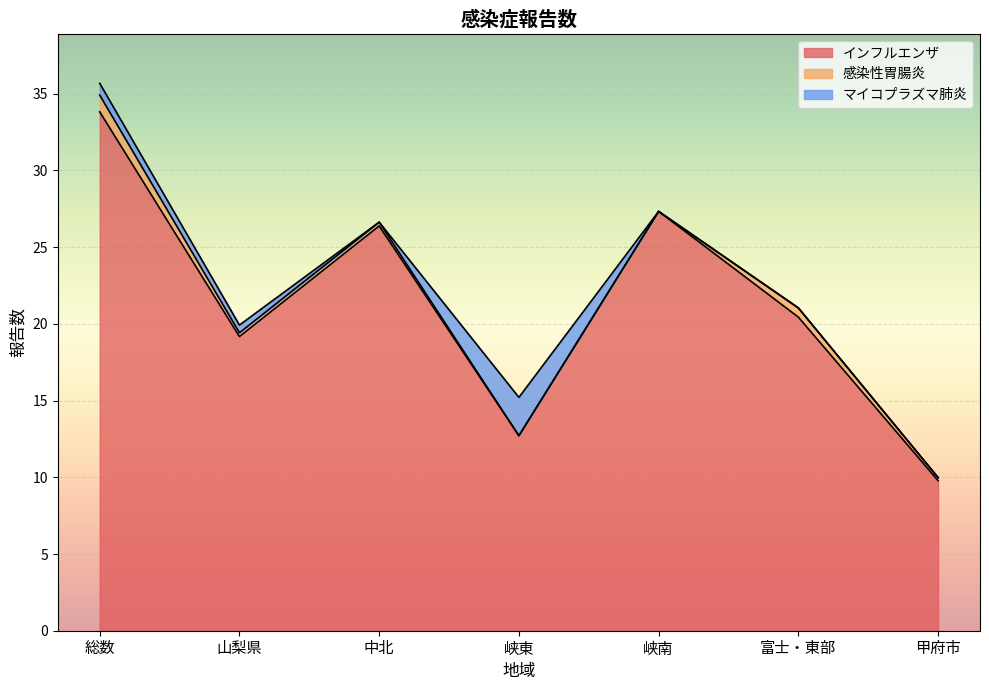

What is the label of the 7th point from the right?

総数